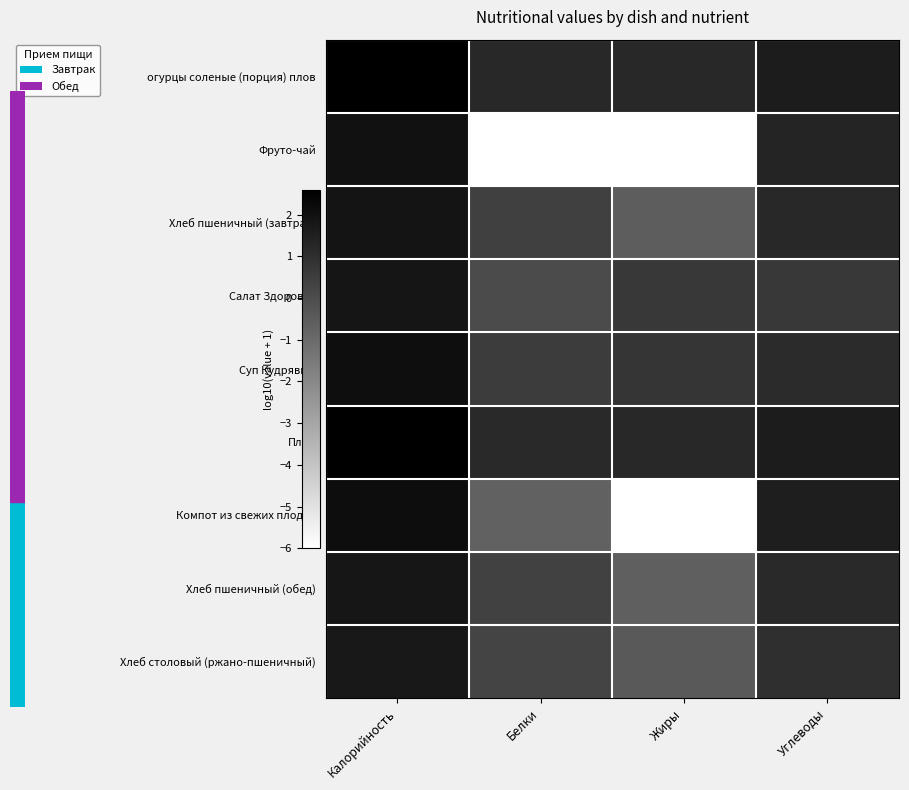

What is the greatest value displayed?

2.6